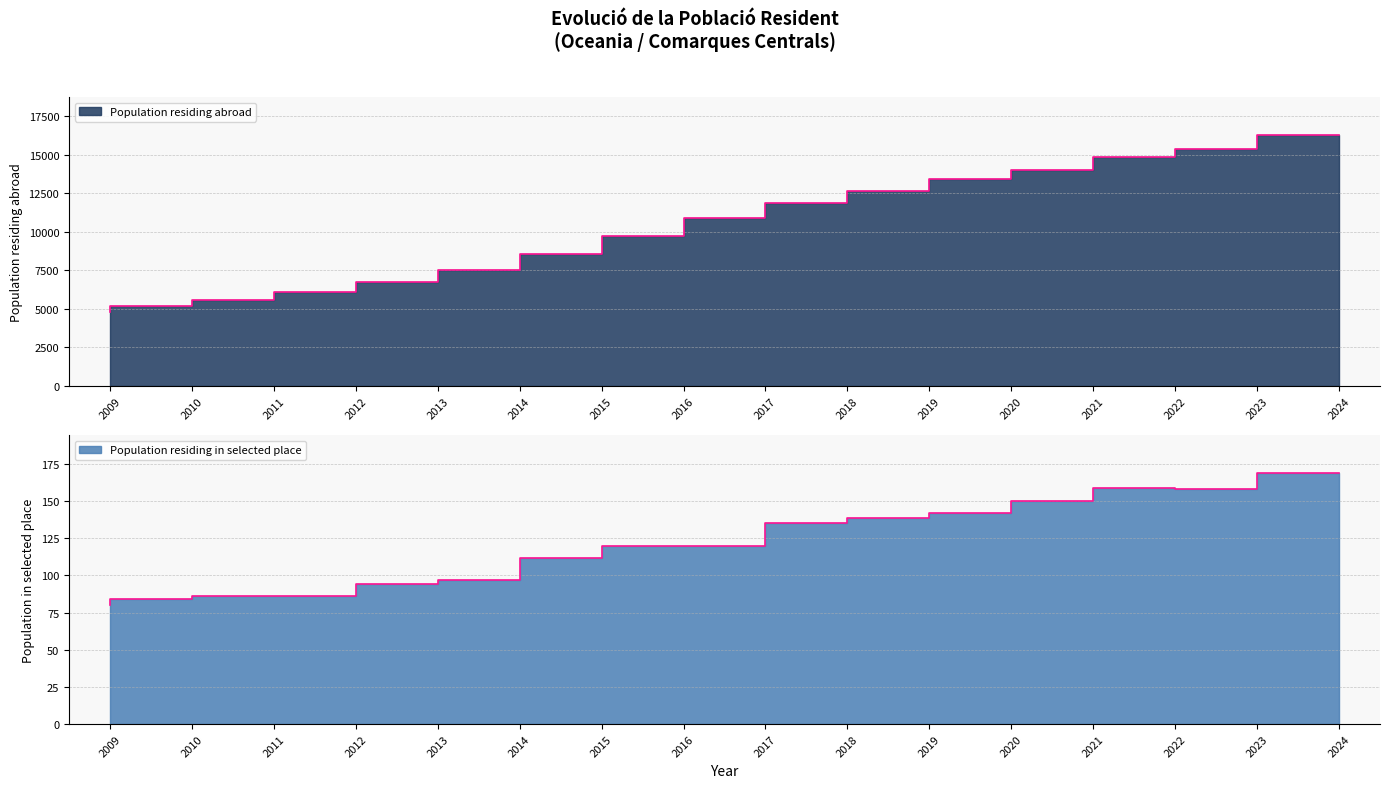

Which has a higher value, 2019 or 2017?

2019